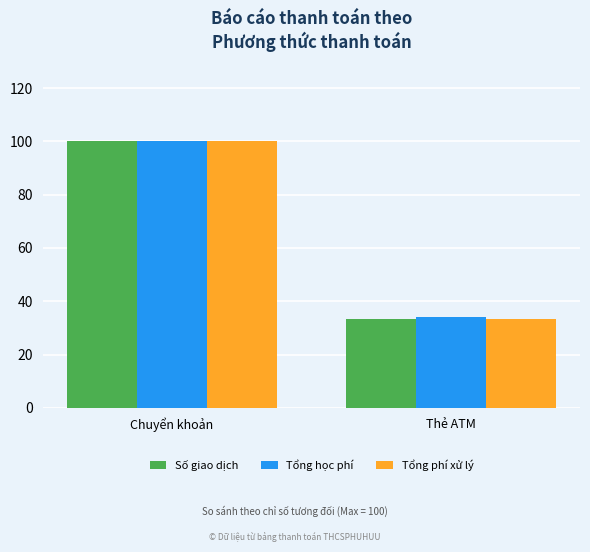

How many bars are there in total?

6